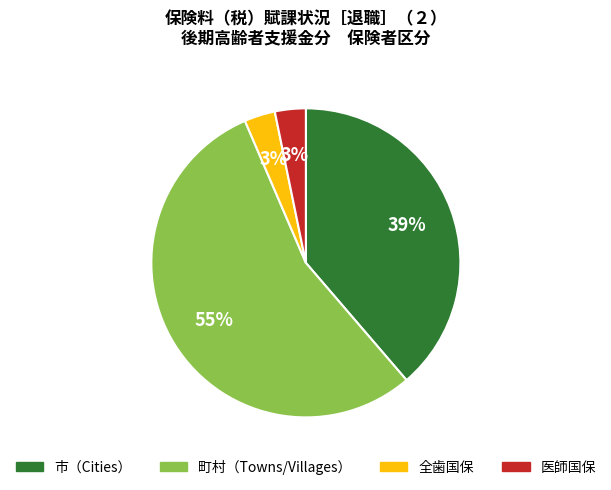

To the nearest percent, what is the average slice percentage?

25%